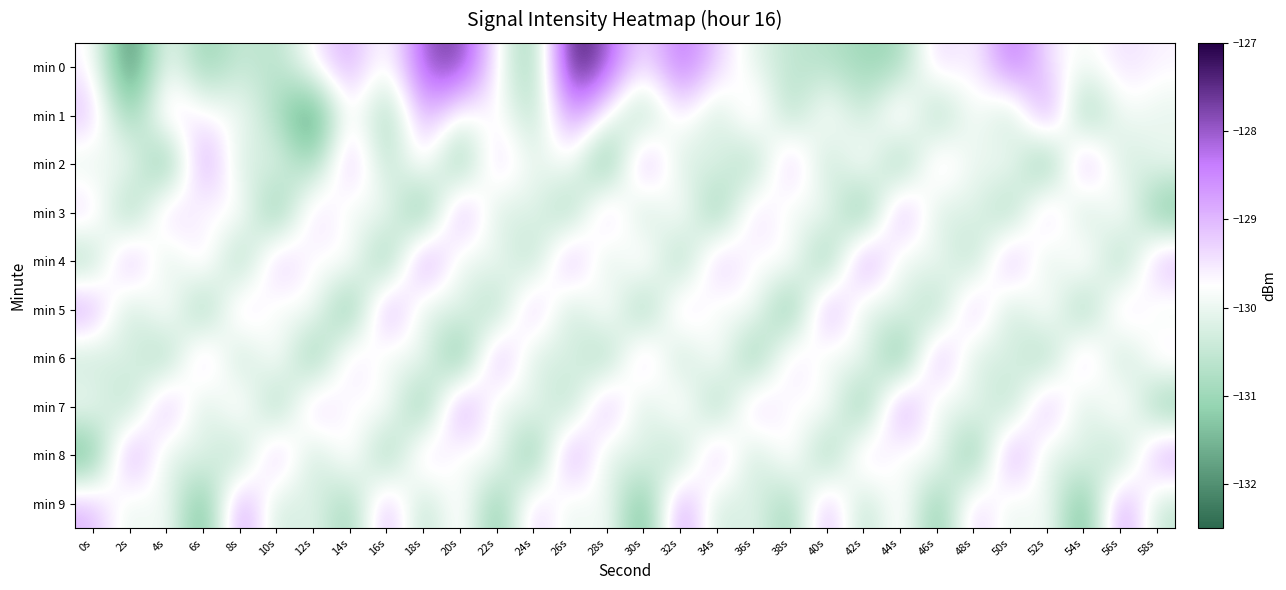

What is the total value across all series at 6s?

-1300.7